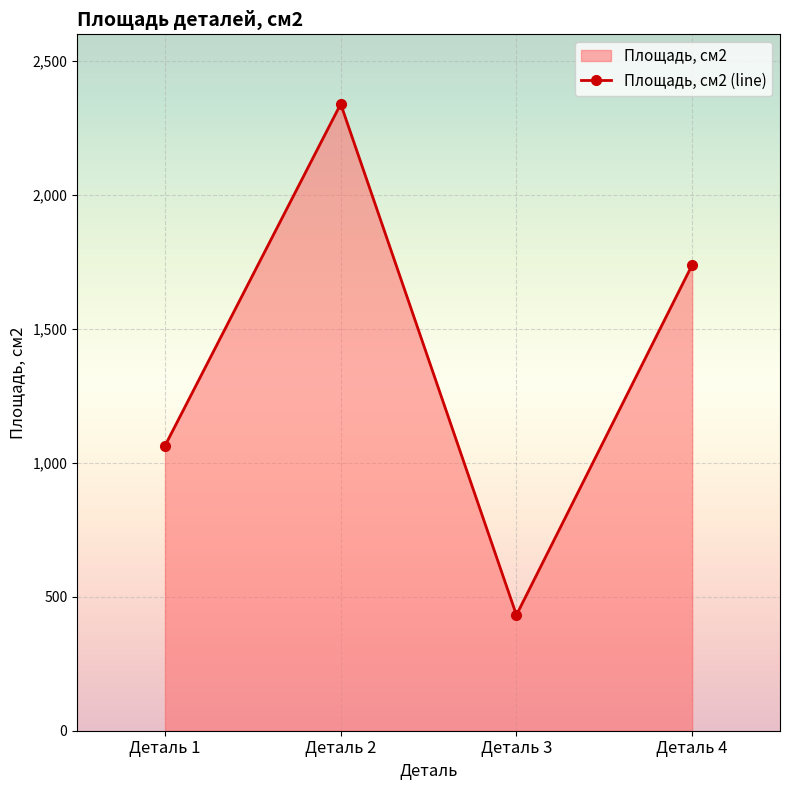

What is the minimum value shown in the chart?

432